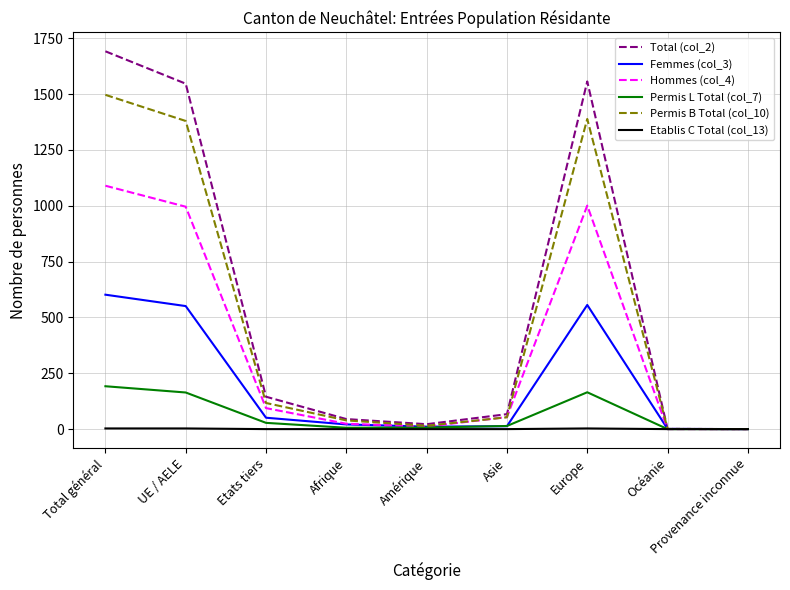

List the series in order of their peak value, highest first.

Total (col_2), Permis B Total (col_10), Hommes (col_4), Femmes (col_3), Permis L Total (col_7), Etablis C Total (col_13)